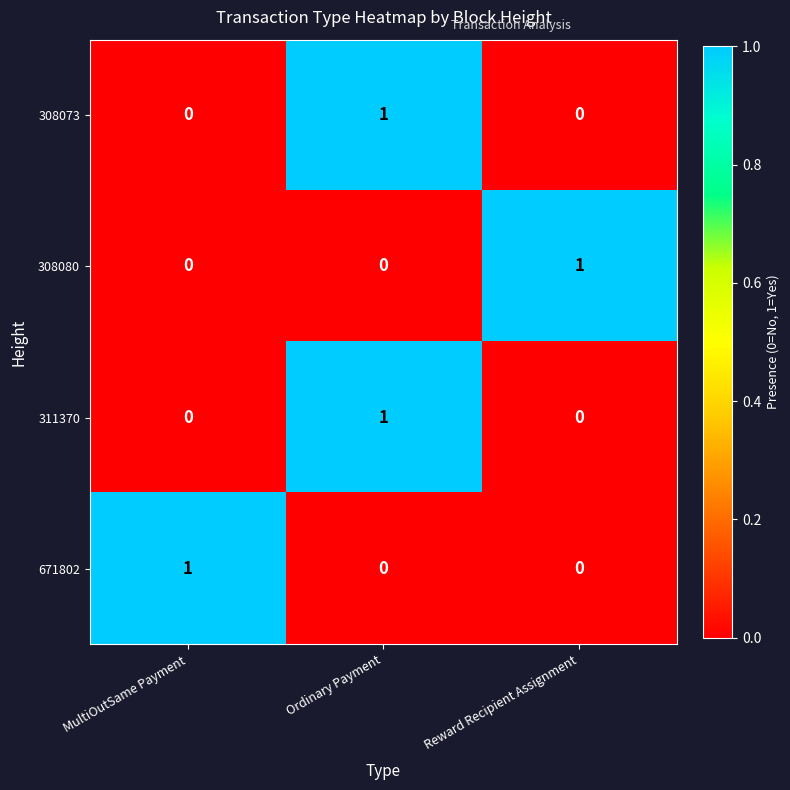

Count the number of categories in the chart.

3